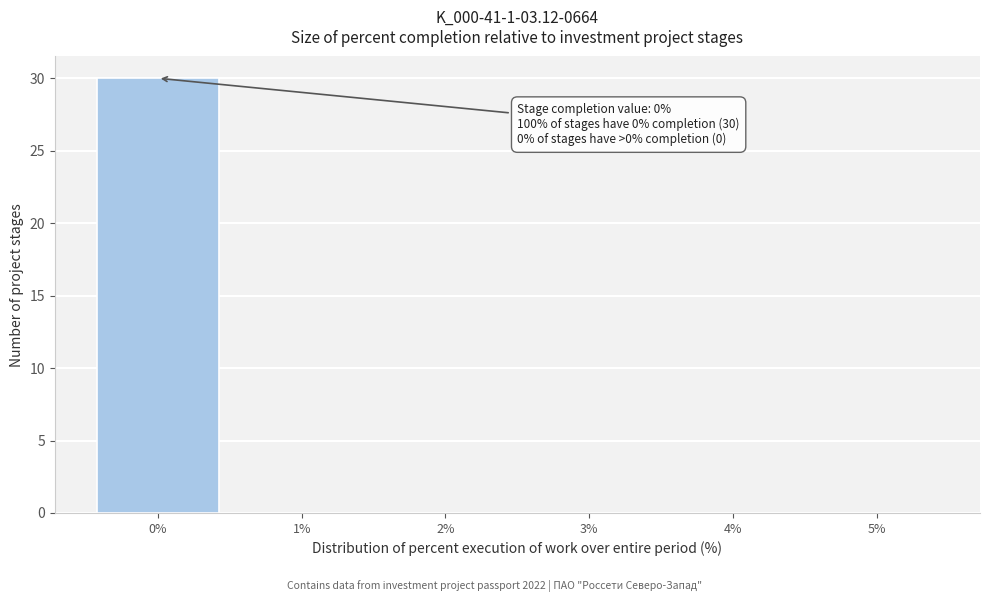

Over which range of the x-axis is the bar tallest?

-0.5 to 0.5